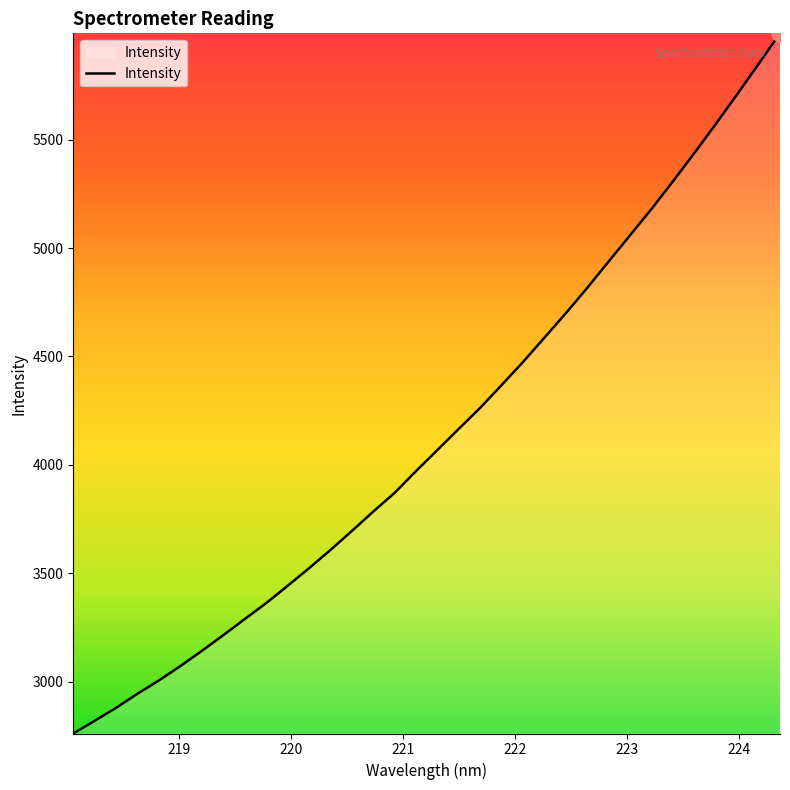

Is this an area chart (filled region under the line)?

No